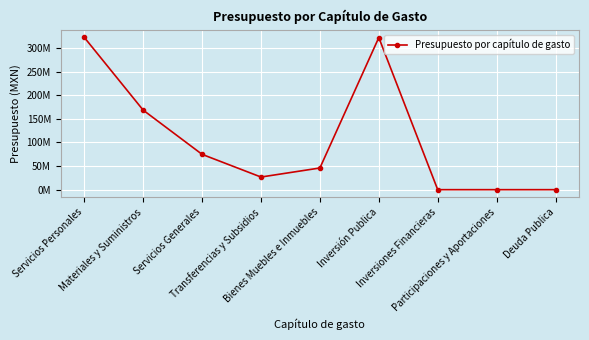

What is the difference between the maximum and second lowest values?

322217667.0